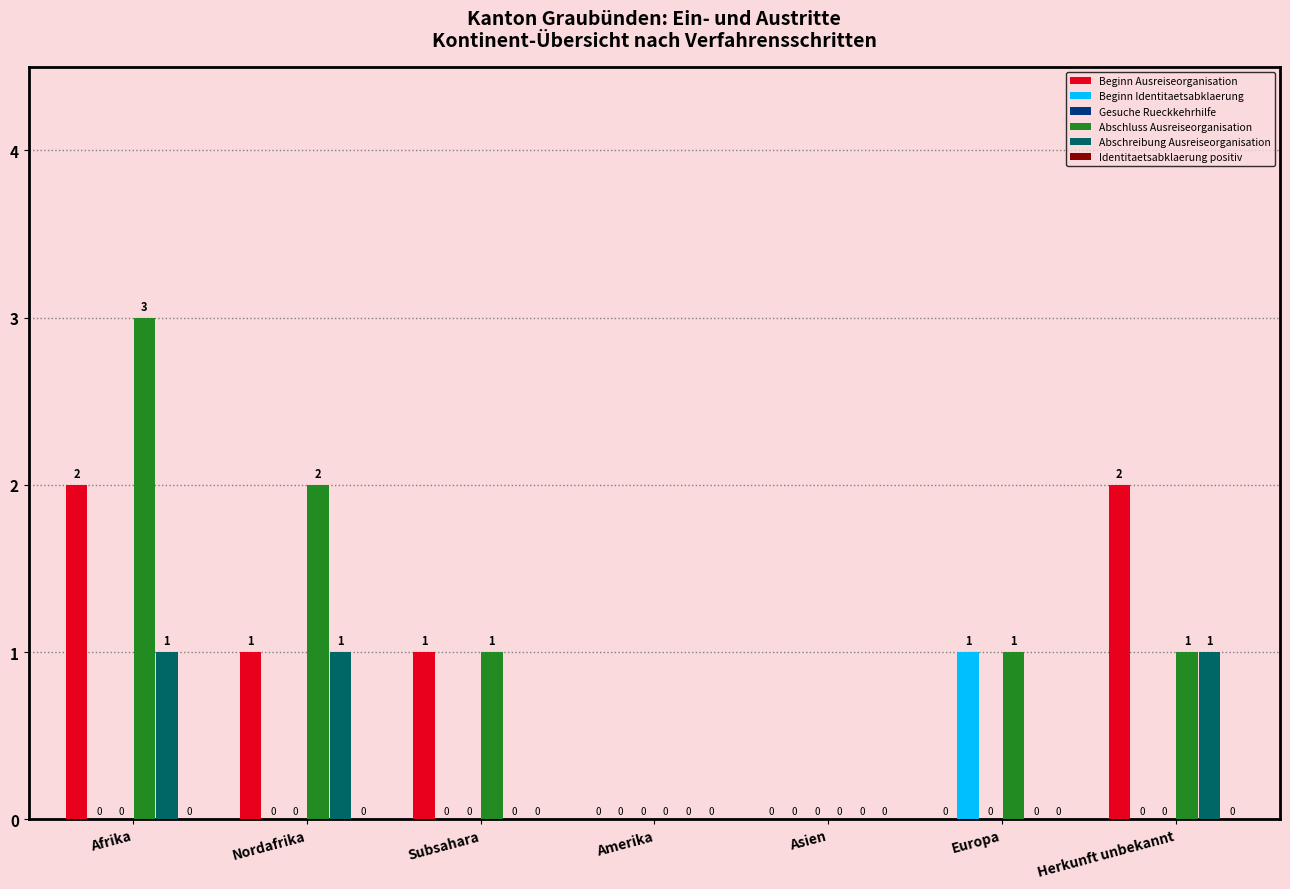

Is the value of Beginn Identitaetsabklaerung at Europa greater than the value of Abschreibung Ausreiseorganisation at Subsahara?

Yes